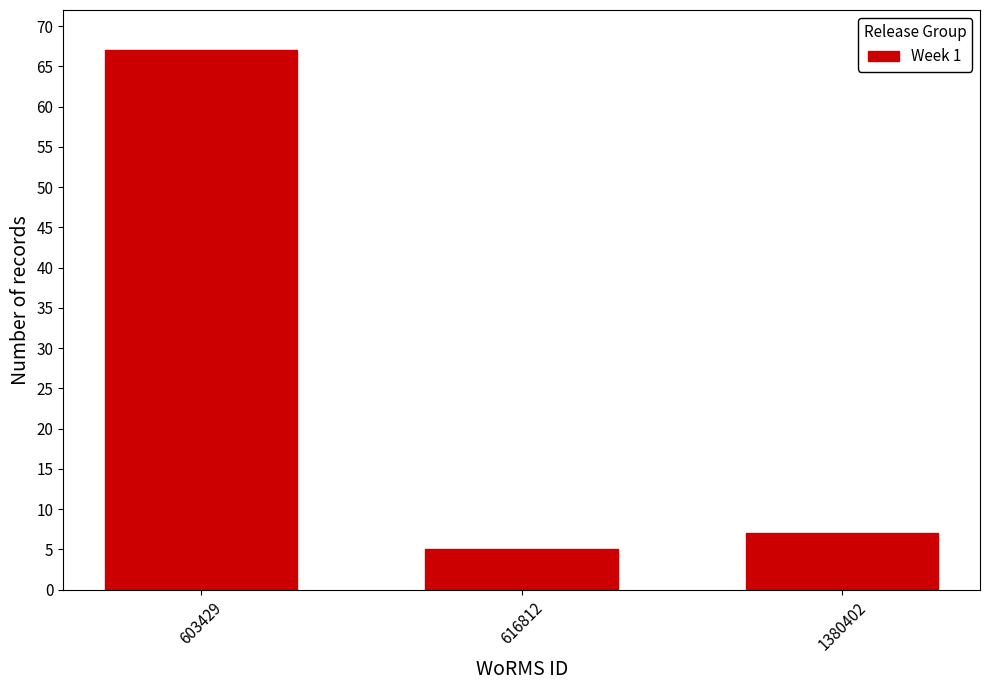

Reading right to left, list all the values displayed in this chart.

1380402=7	616812=5	603429=67